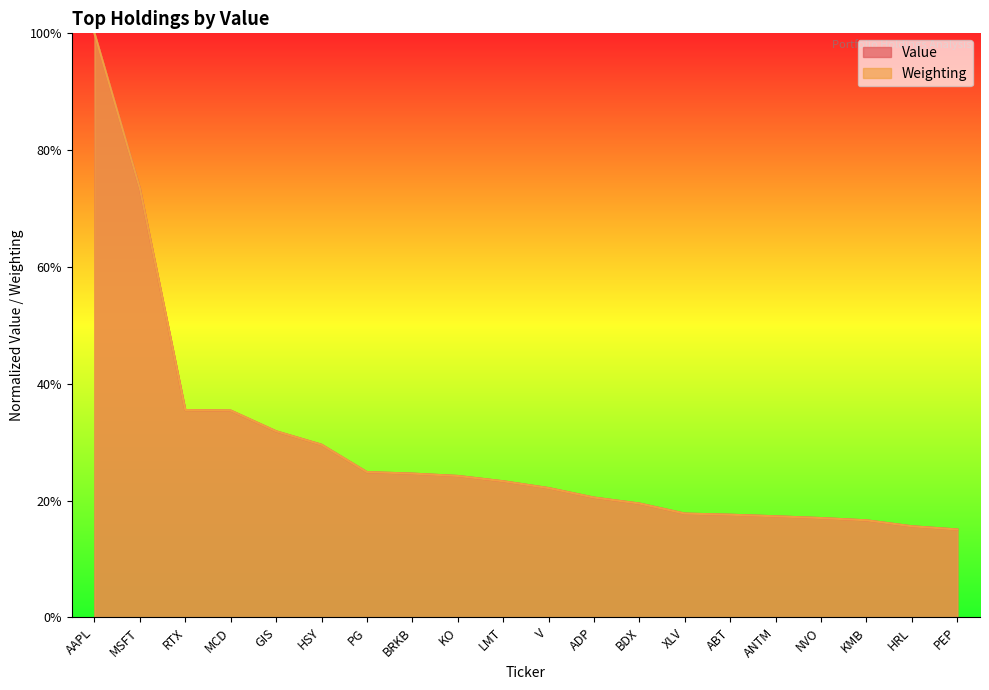

What is the average value of the Value series?

29.1